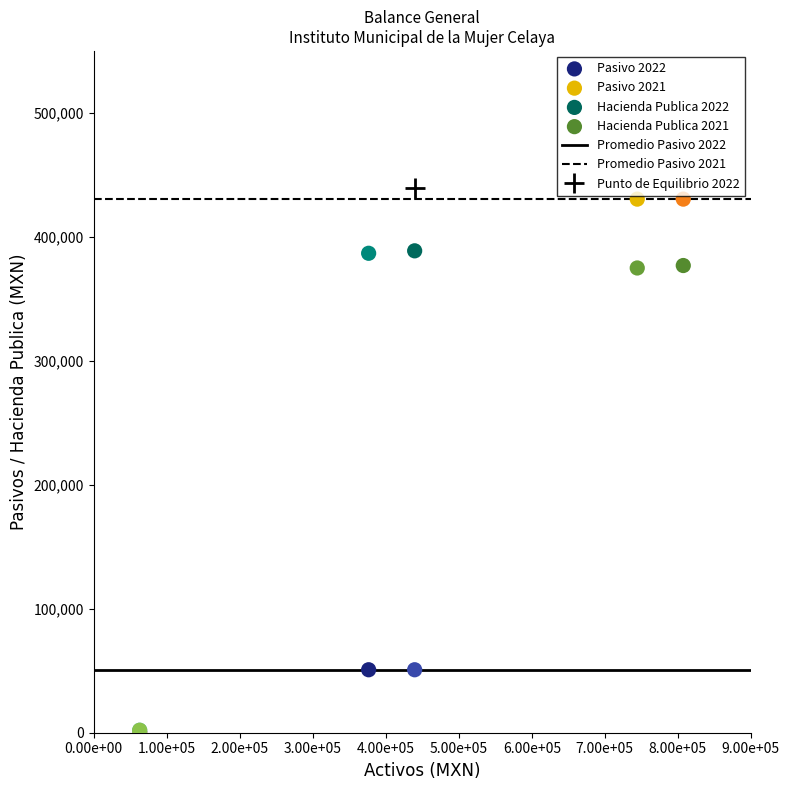

Which series reaches the maximum Y coordinate?

Pasivo 2021